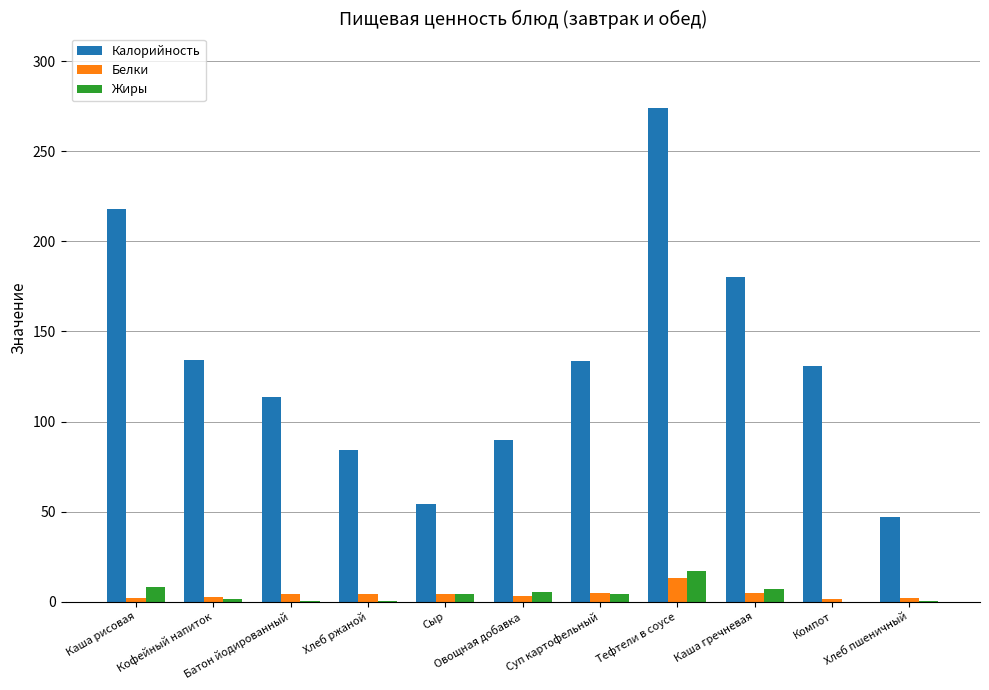

Which series has the widest spread of values?

Калорийность